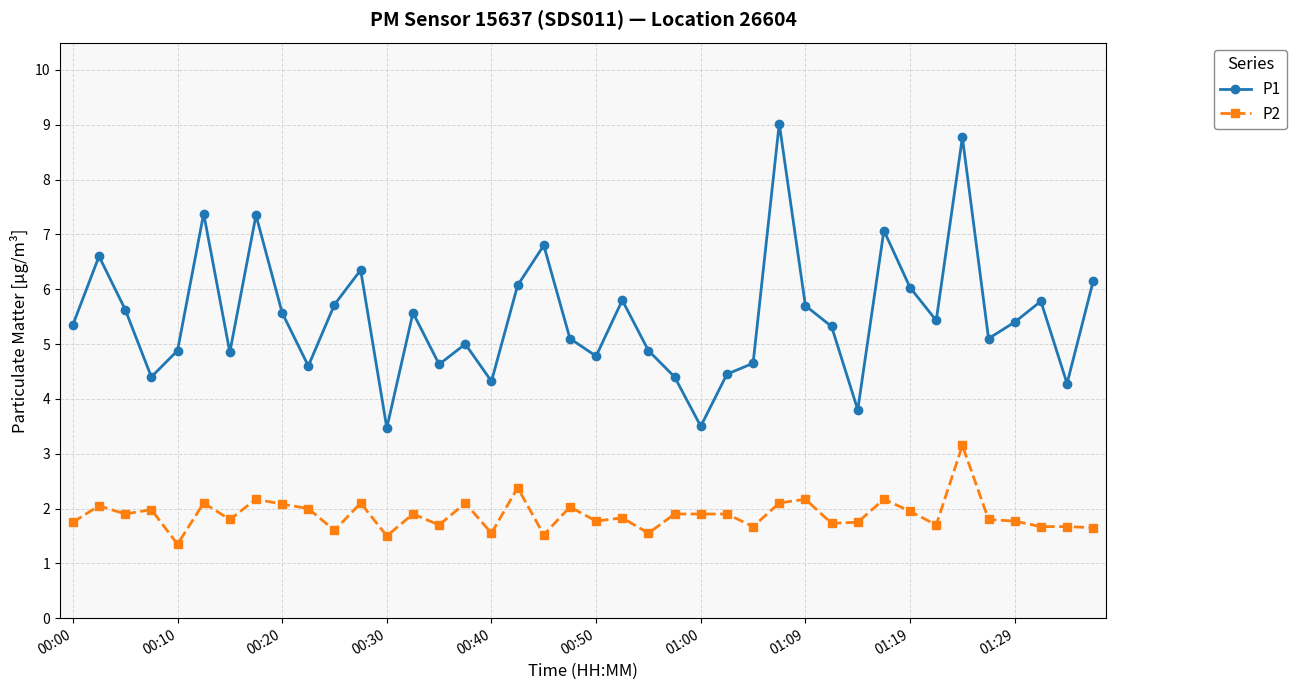

Which series has the widest spread of values?

P1